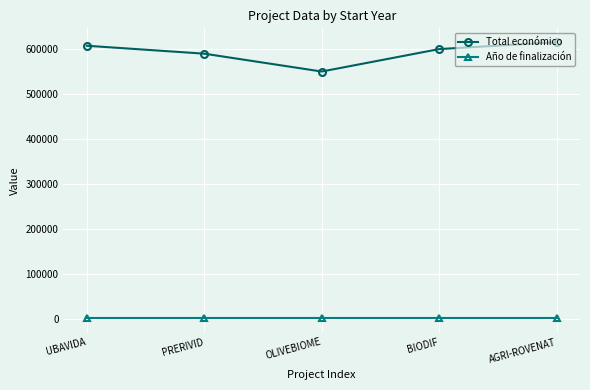

True or false: Total económico and Año de finalización intersect in this chart.

False